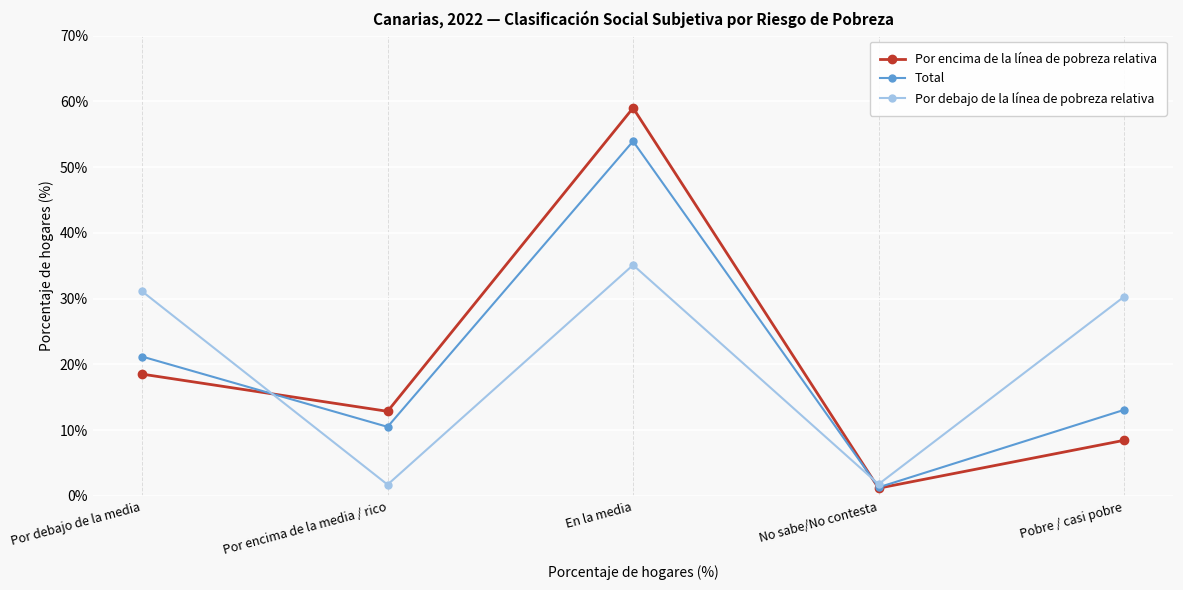

What is the difference between the maximum and minimum values in the Por encima de la línea de pobreza relativa series?

57.8